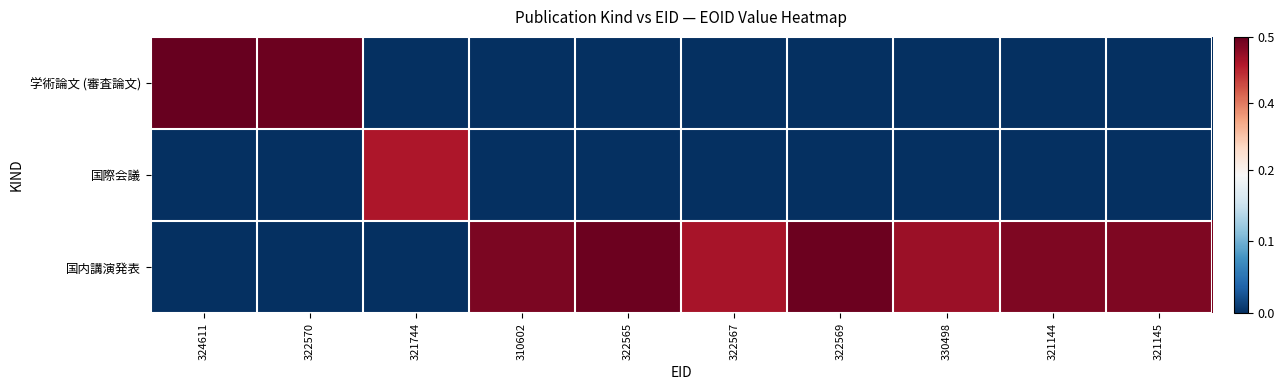

Between 321145 and 322565, which is larger?

321145